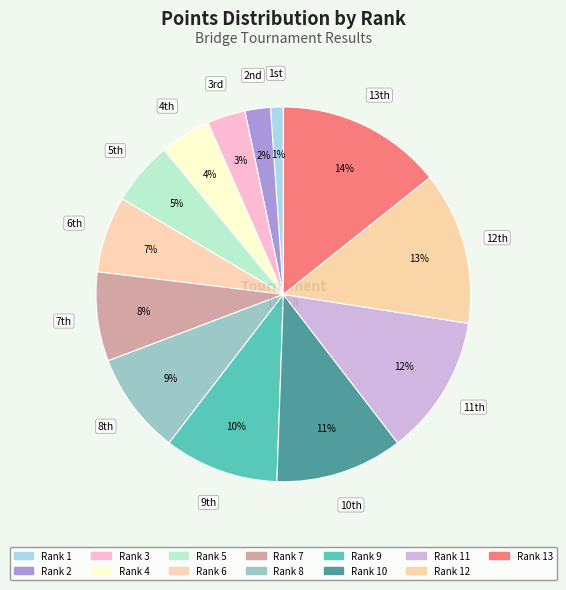

How many segments does this pie chart have?

13